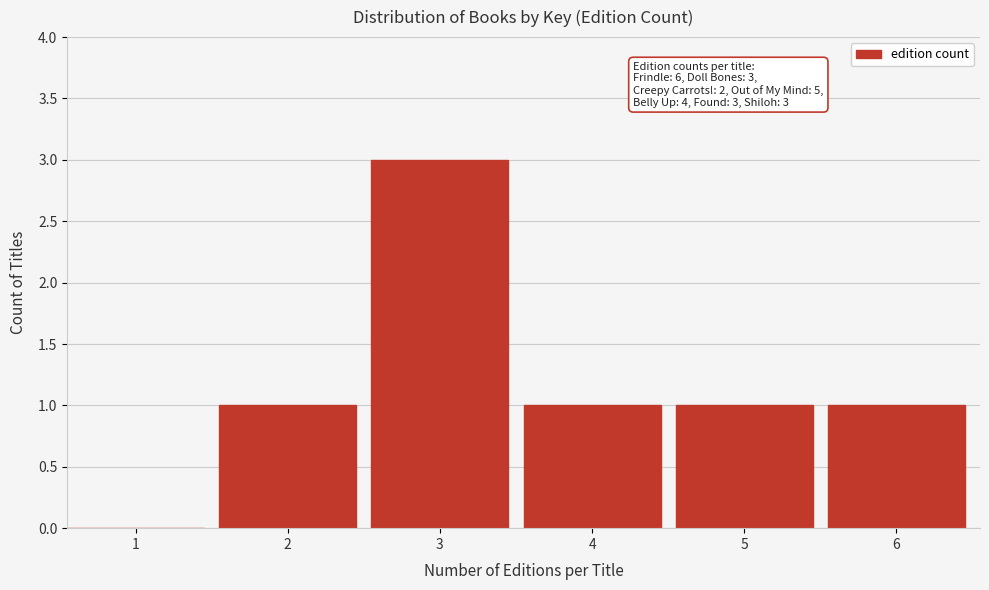

Reading right to left, list all the values displayed in this chart.

6=1	5=1	4=1	3=3	2=1	1=0